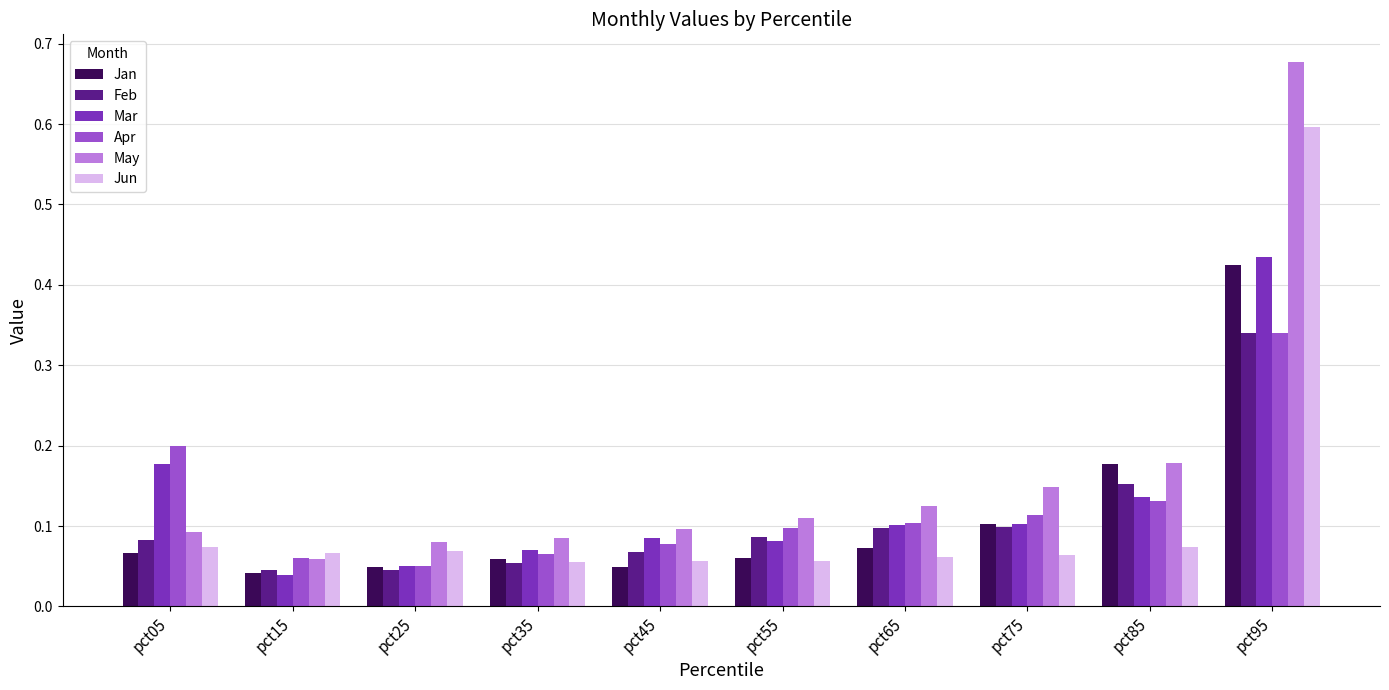

Is it true that May equals 0.1 at pct85?

False